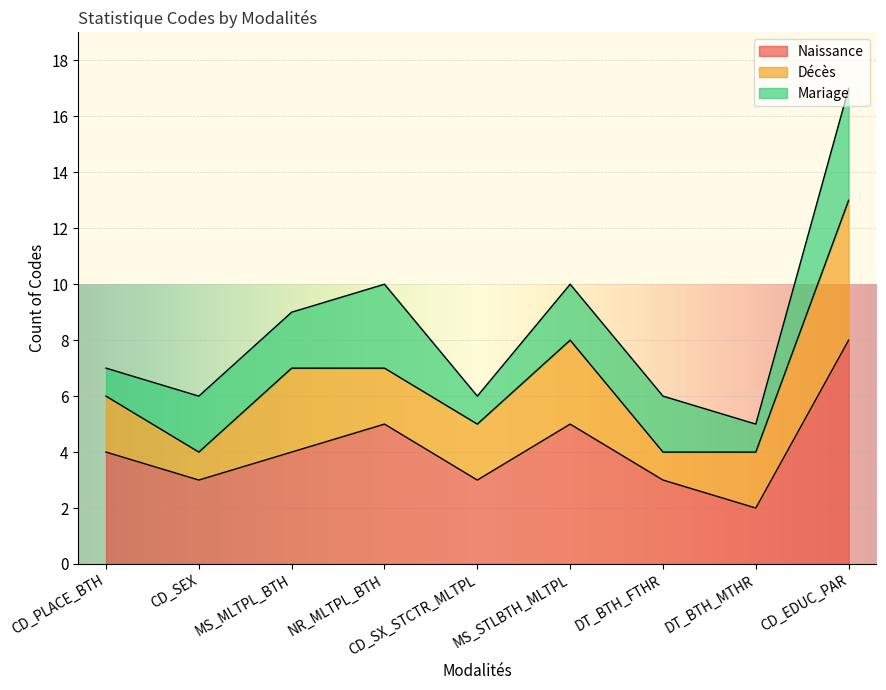

What is the maximum value for Naissance?

8